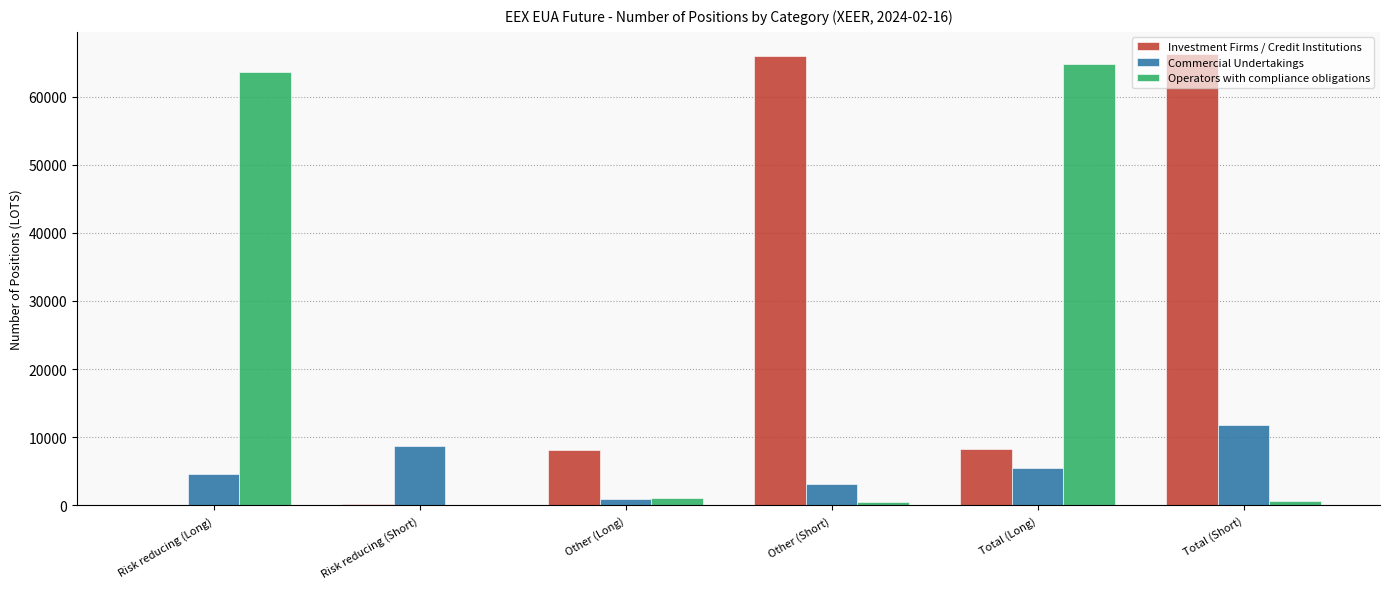

Which category has the highest value in the Commercial Undertakings series?

Total (Short)